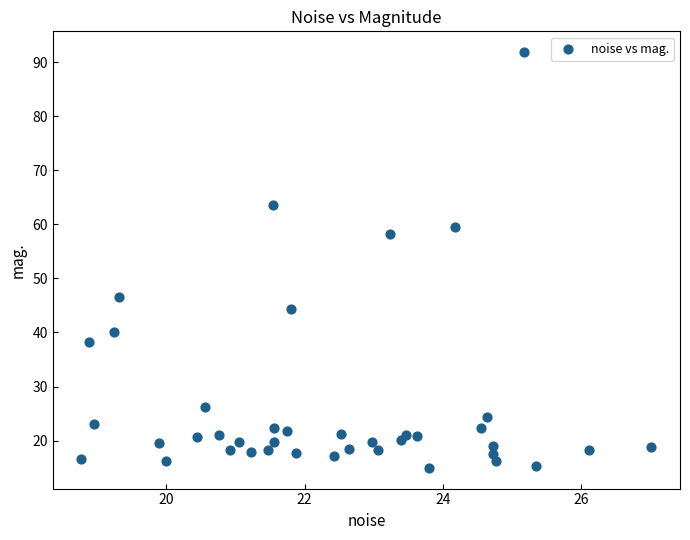

What Y value in the scatter plot is closest to 53?

58.2